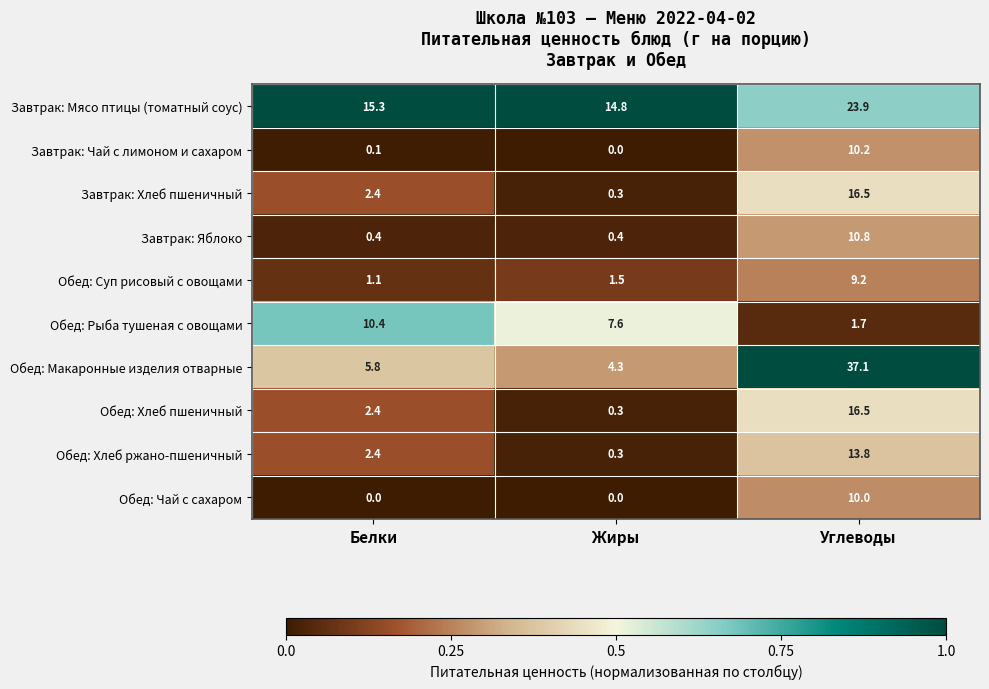

What is the sum of all Обед: Макаронные изделия отварные values?

47.2